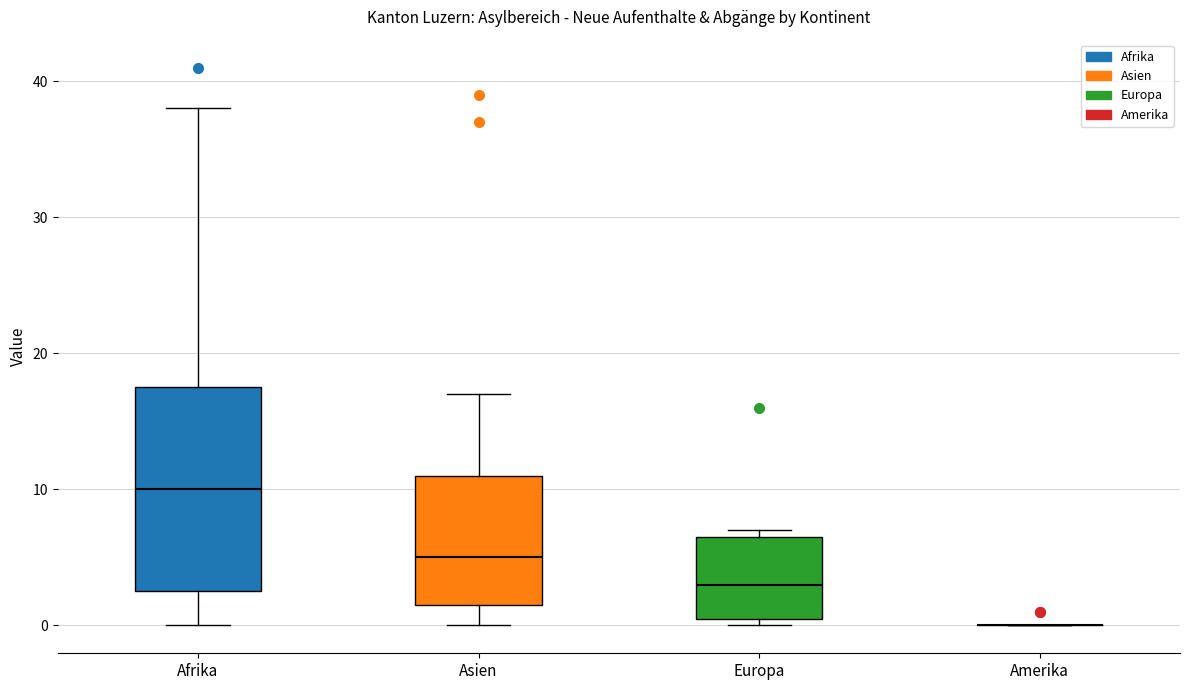

Reading left to right, transcribe this box plot: for each box, give where its median line is, the range the box spans, and where its two whiskers end, as read against the y-axis. The values are not printed on the chart, so give them approximately, as read against the axis.

Afrika: median 10, box 3 to 18, whiskers 0 to 38
Asien: median 5, box 2 to 11, whiskers 0 to 17
Europa: median 3, box 1 to 7, whiskers 0 to 7 (just above the box's upper edge)
Amerika: box collapsed to a line at 0, whiskers 0 to 0